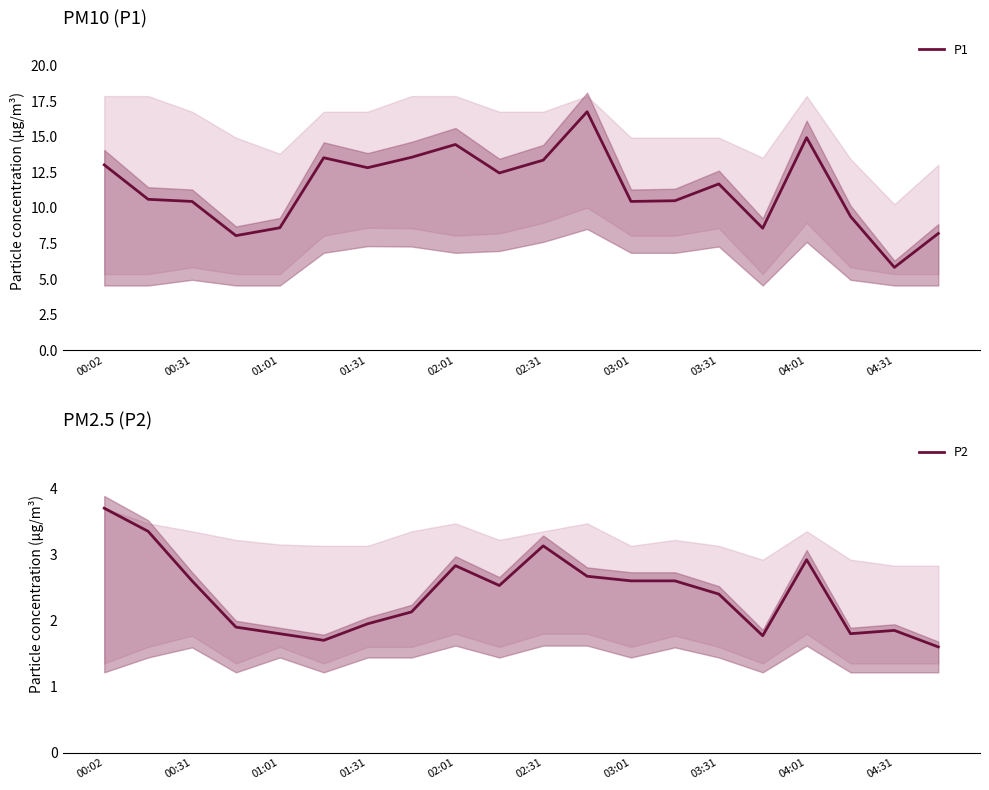

True or false: P1 has a value of 8.2 at 19.

True